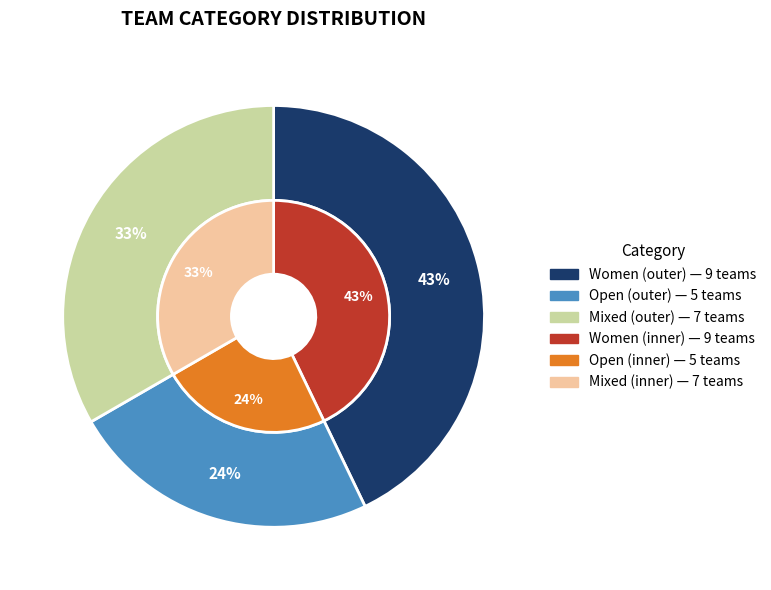

What is the smallest slice in the pie chart?

Open